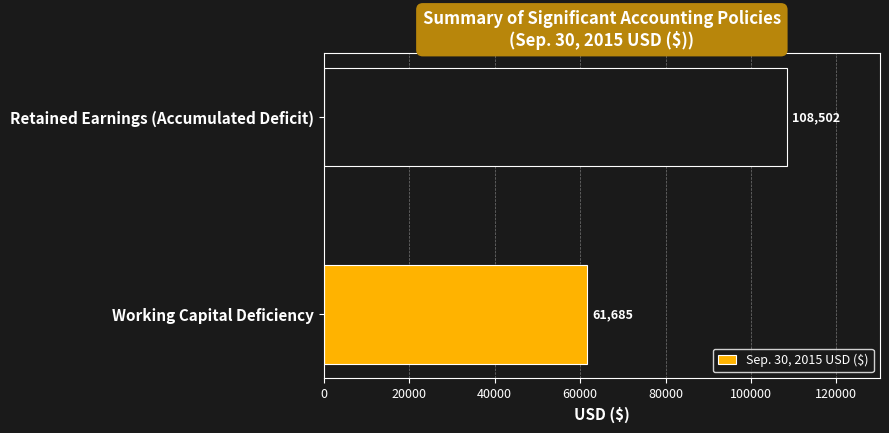

What is the smallest value displayed?

61685